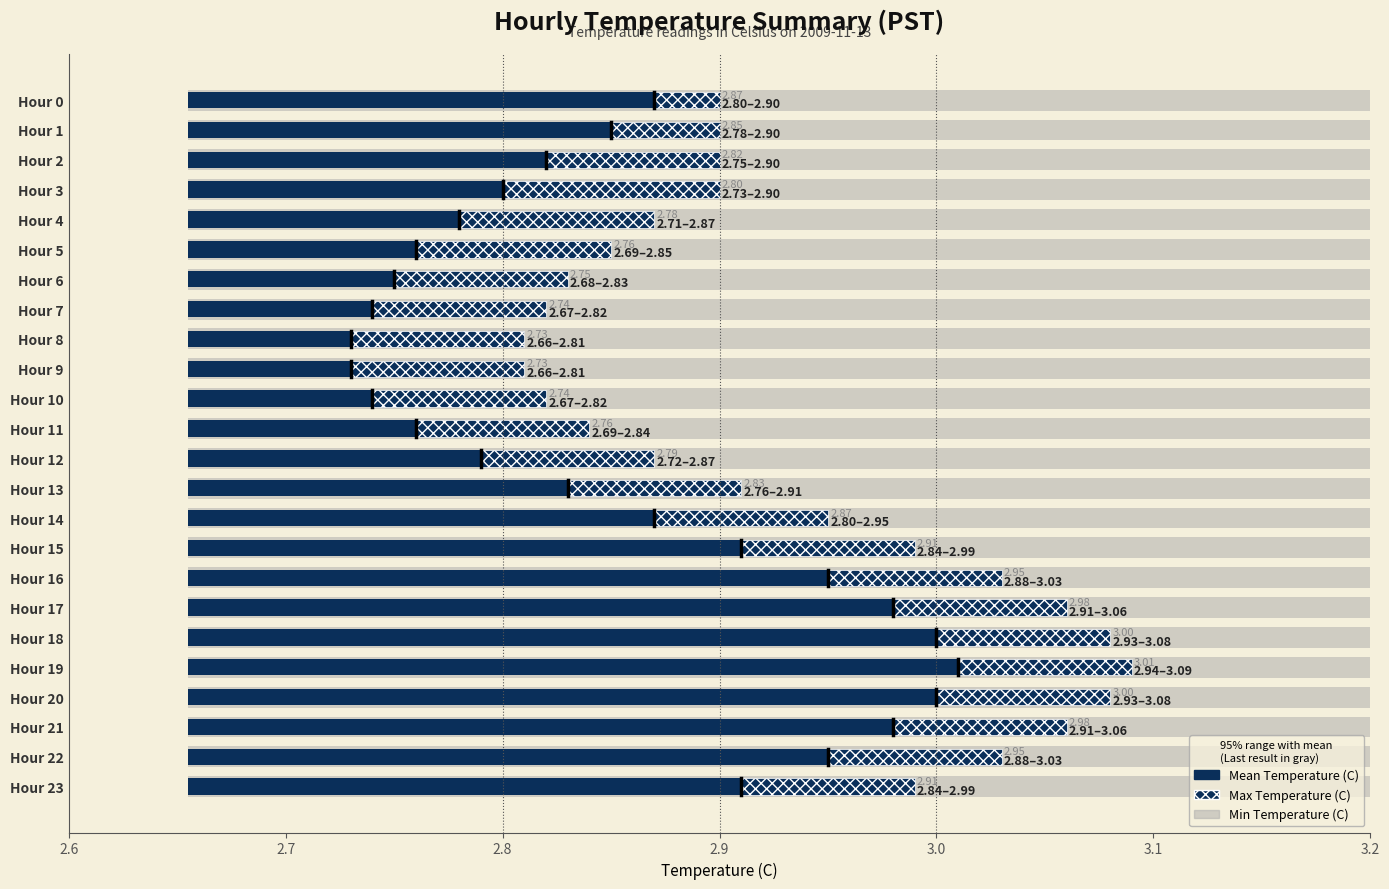

The Max Temperature (C) series shows 0.1 at Hour 2. True or false?

False